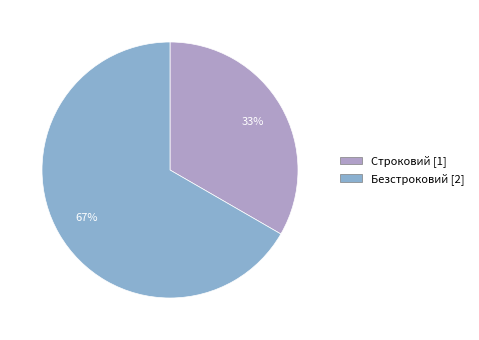

Count the number of slices in the pie.

2